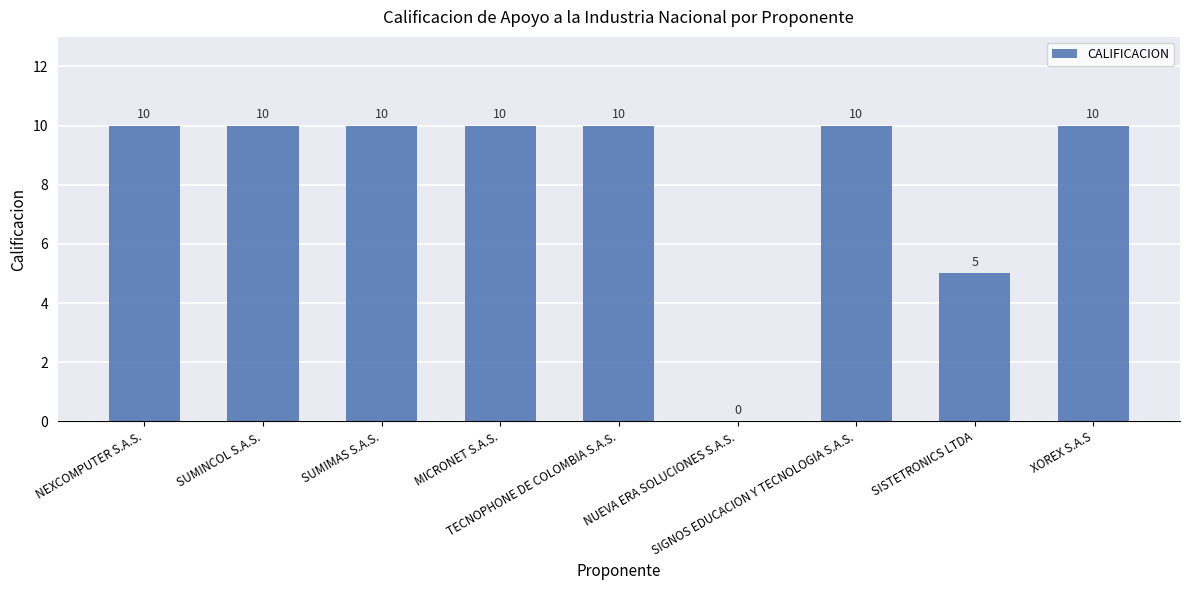

What is the average value?

8